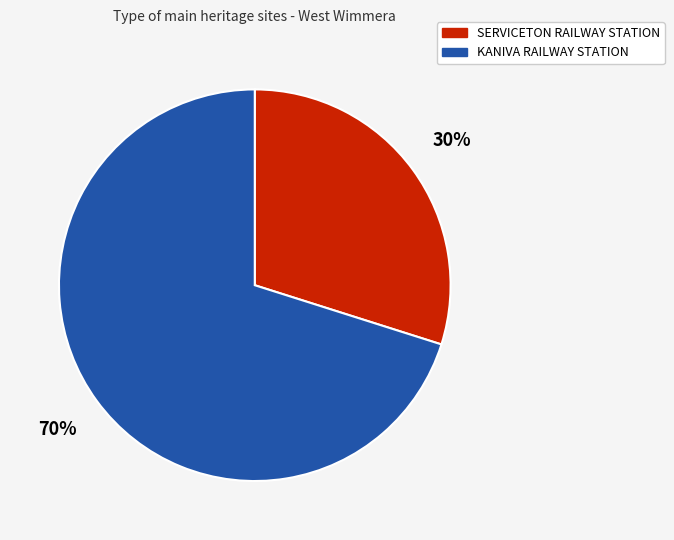

Is it true that SERVICETON RAILWAY STATION is 30% of the pie?

True